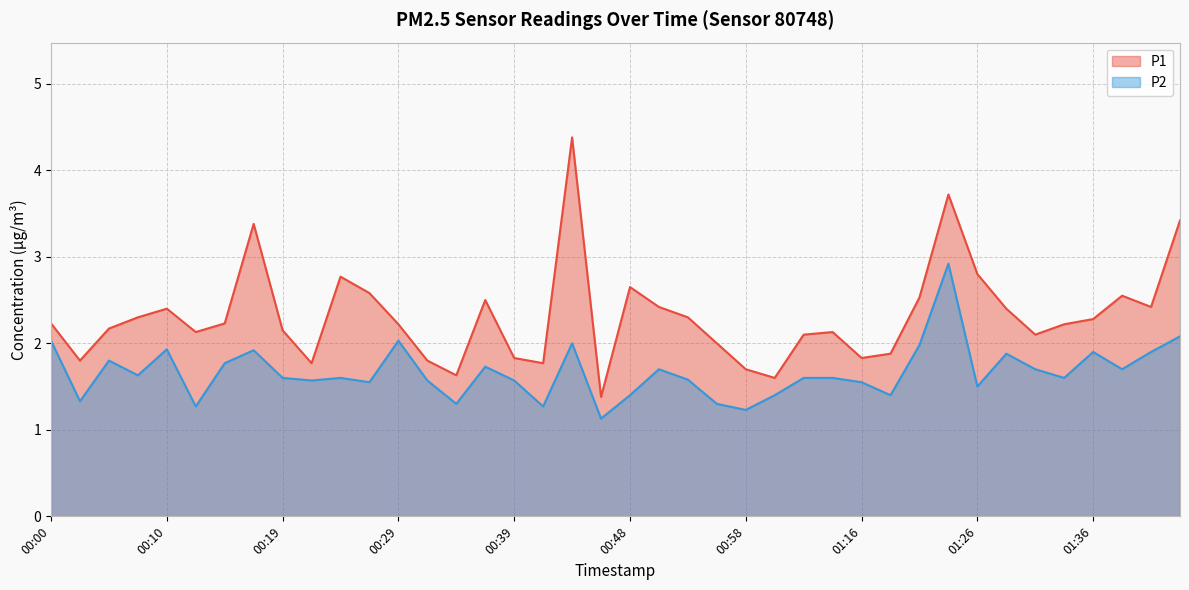

Which series has the widest spread of values?

P1